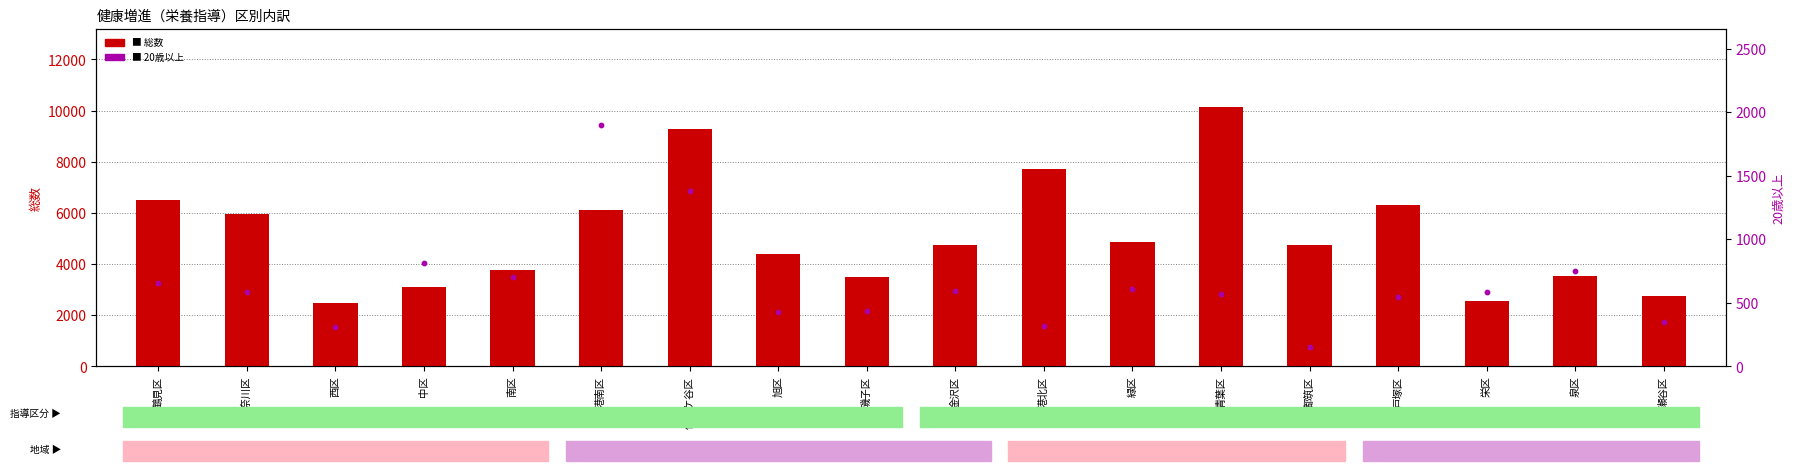

Which series reaches the maximum Y coordinate?

総数